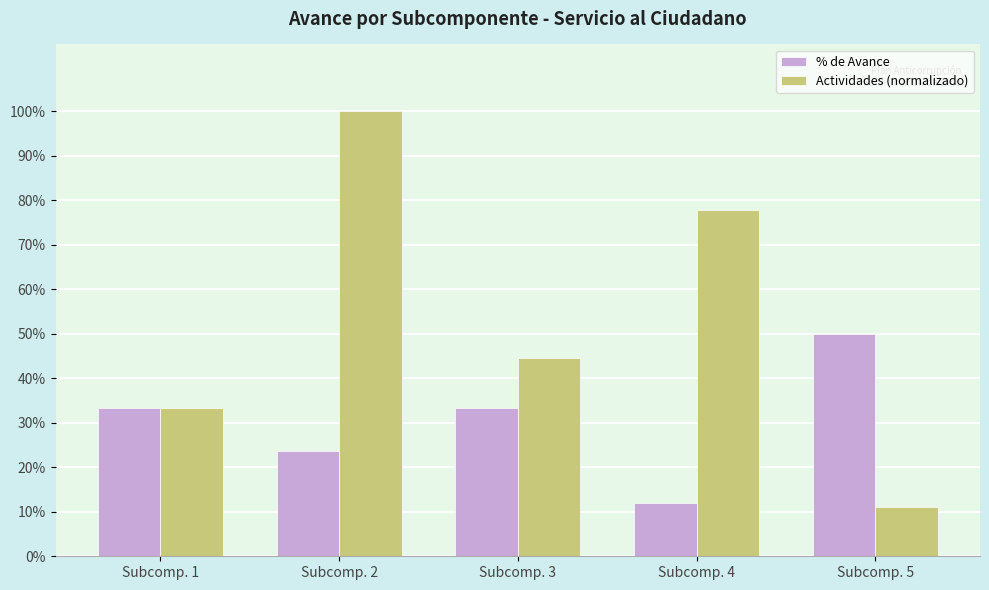

List the labels in order of Actividades (normalizado) value, largest first.

Subcomp. 2, Subcomp. 4, Subcomp. 3, Subcomp. 1, Subcomp. 5